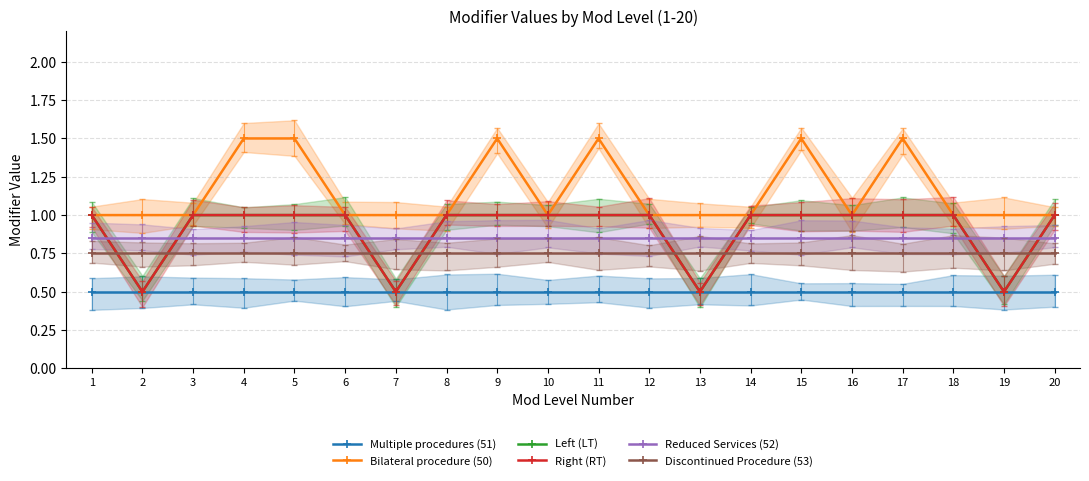

What is the average value of the Left (LT) series?

0.9